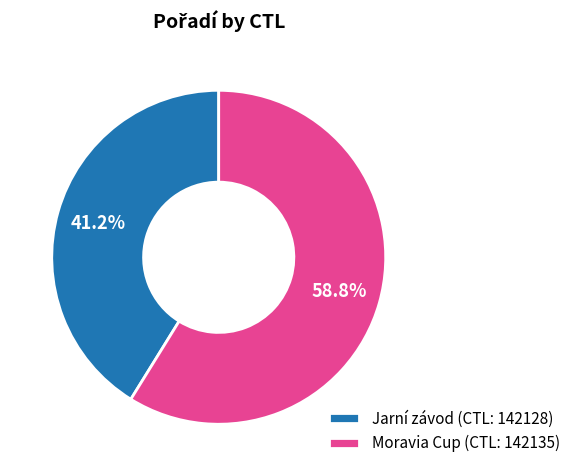

Which has a higher value, Moravia Cup (CTL: 142135) or Jarní závod (CTL: 142128)?

Moravia Cup (CTL: 142135)